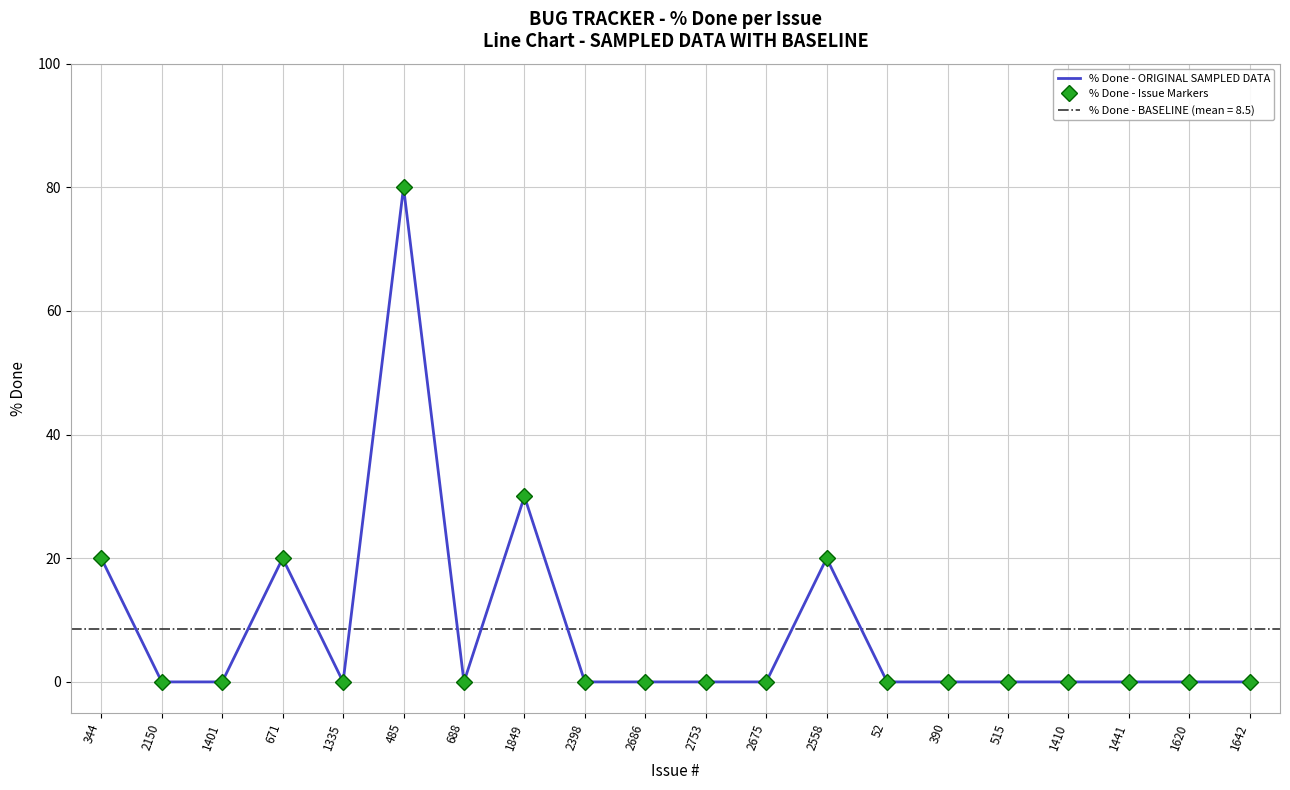

True or false: % Done - ORIGINAL SAMPLED DATA and % Done - Issue Markers cross at least once.

False